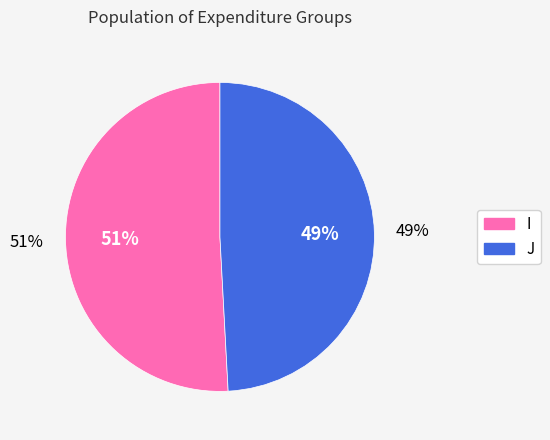

The I slice represents 42% of the pie. True or false?

False